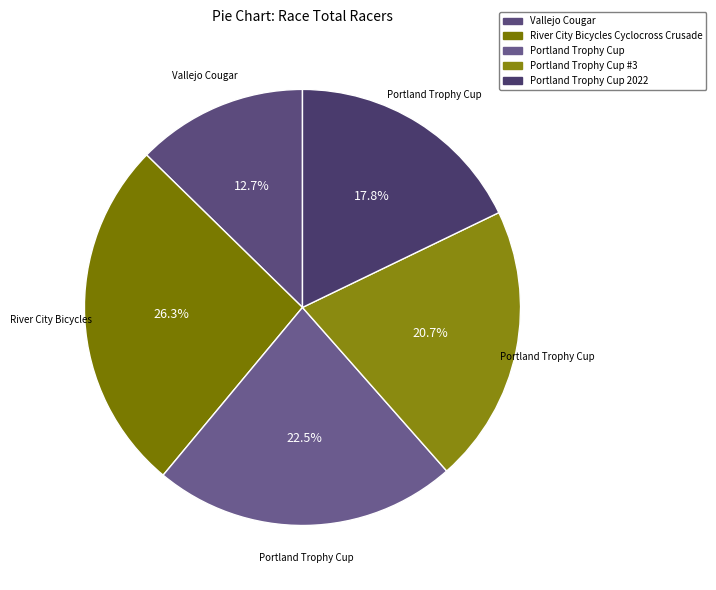

Approximately how many times larger is the value at Portland Trophy Cup compared to Vallejo Cougar?

1.8